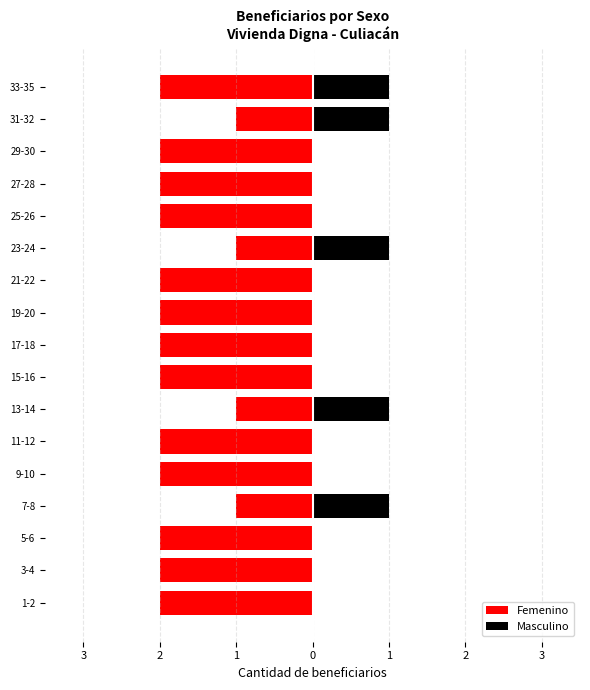

What is the highest value of the Femenino series?

-1